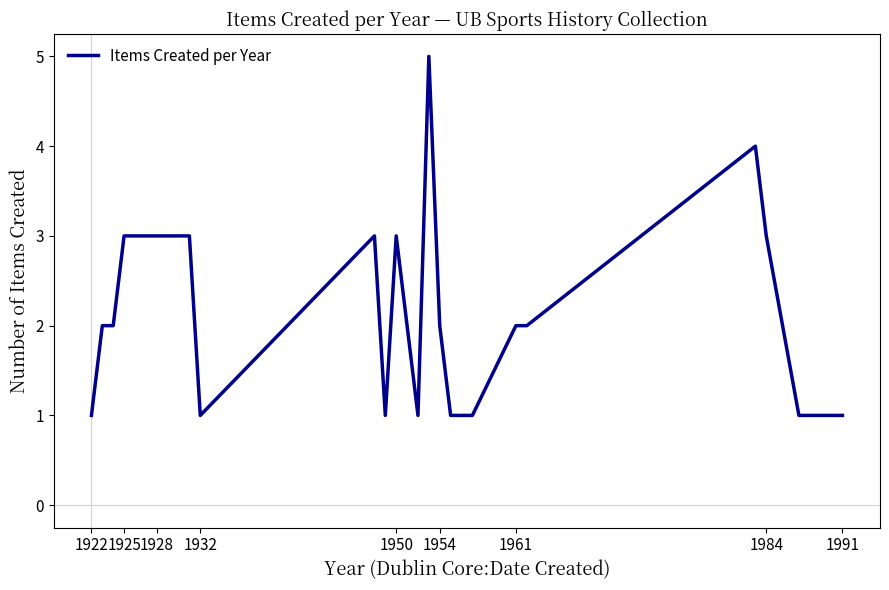

What is the difference between the maximum and minimum values?

4